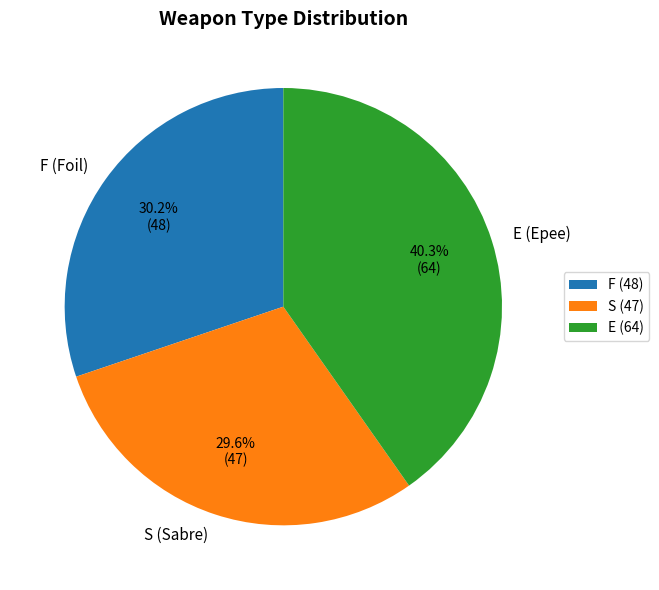

Is E (Epee) the majority of the pie?

No